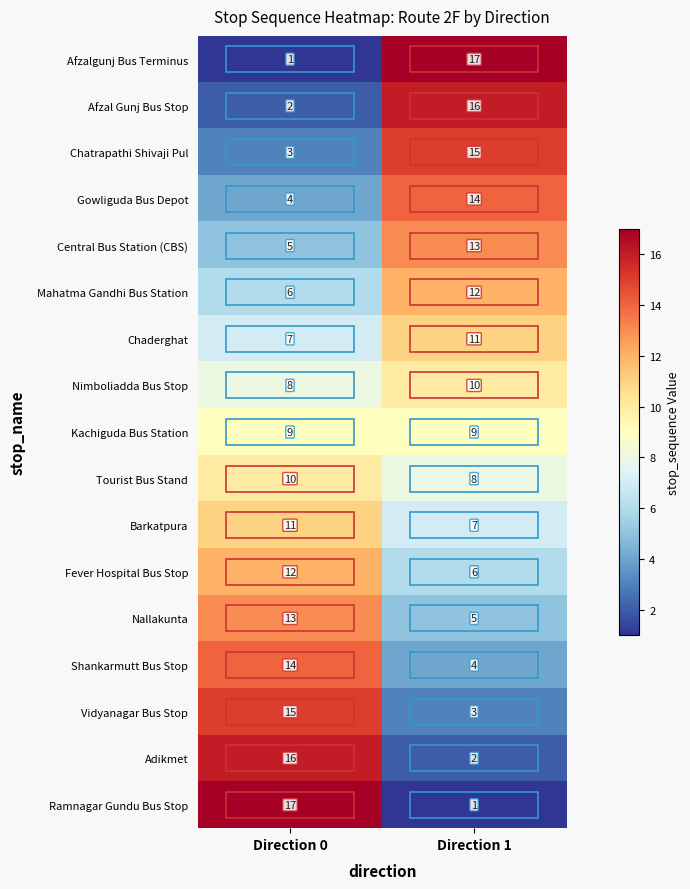

Rank the categories by Vidyanagar Bus Stop value from lowest to highest.

Direction 1, Direction 0